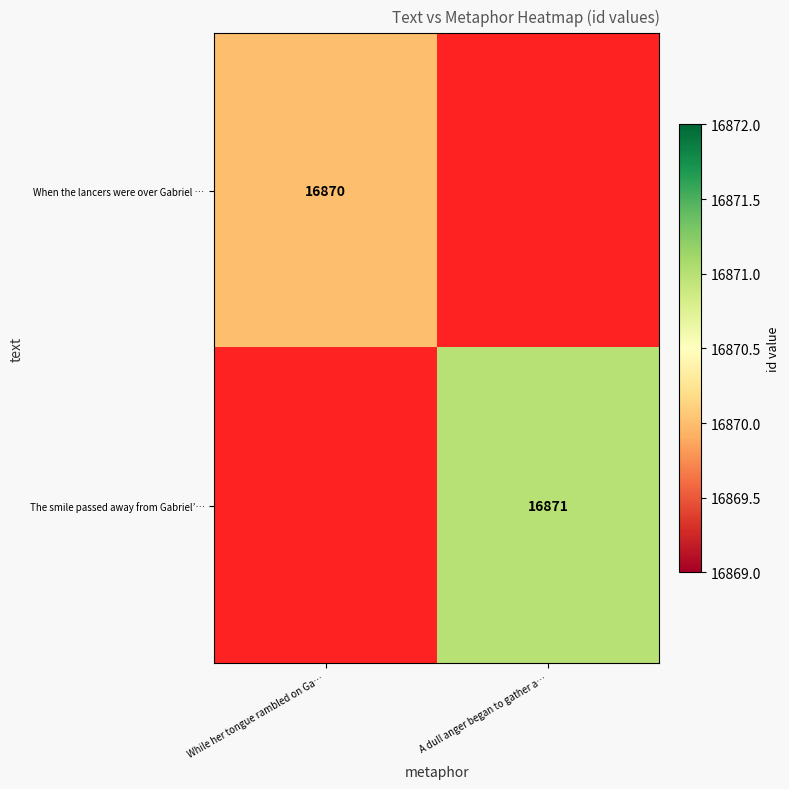

The value of The smile passed away from Gabriel’… at A dull anger began to gather a… is 16871. True or false?

True